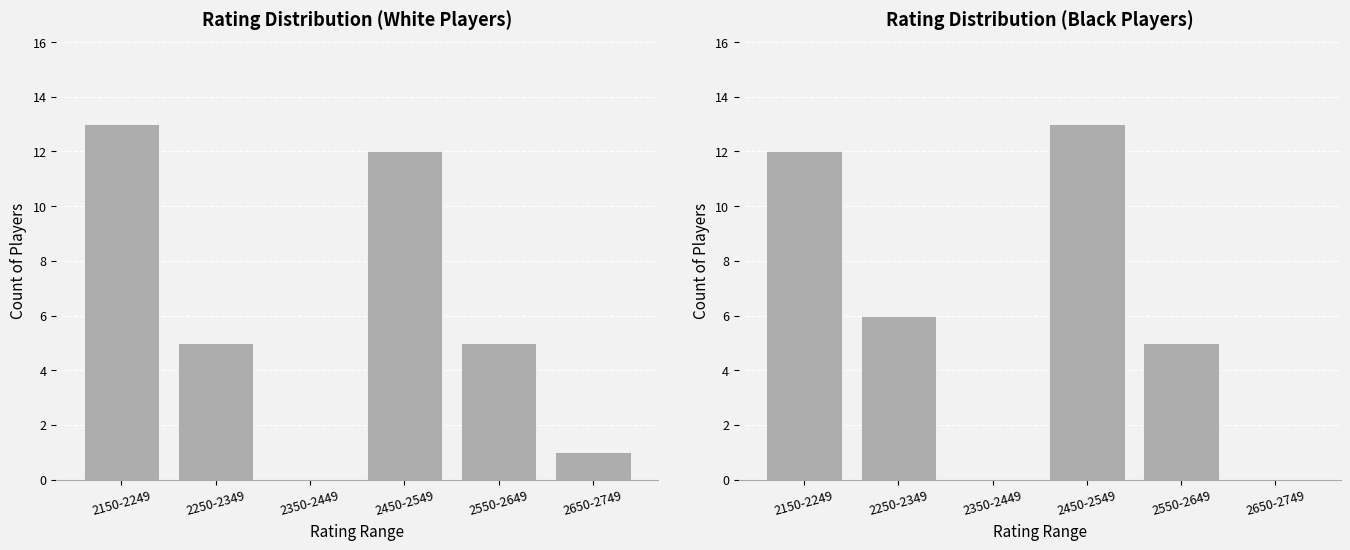

Which category has the highest value across all series?

2450-2549